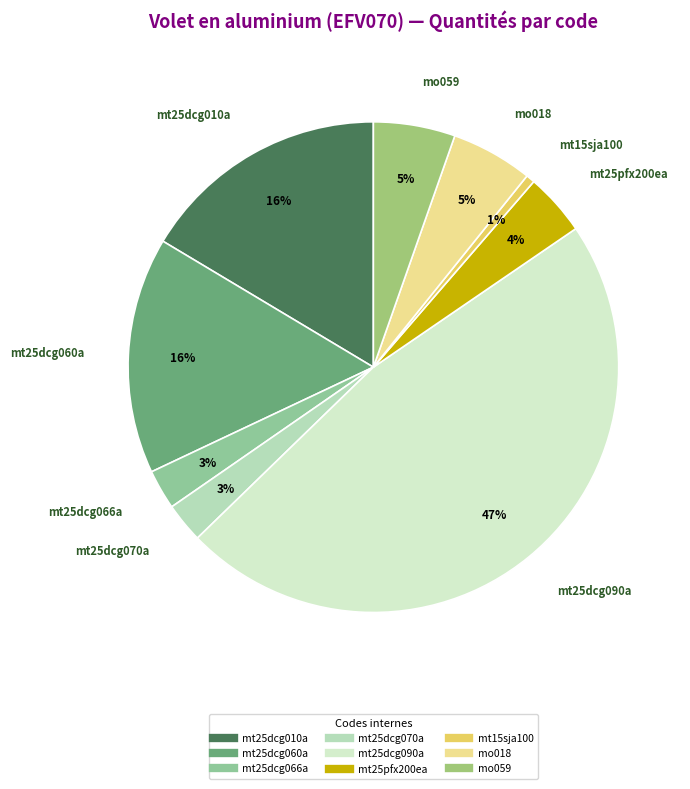

Combined, do mt25dcg090a and mt25dcg060a account for over 50%?

Yes